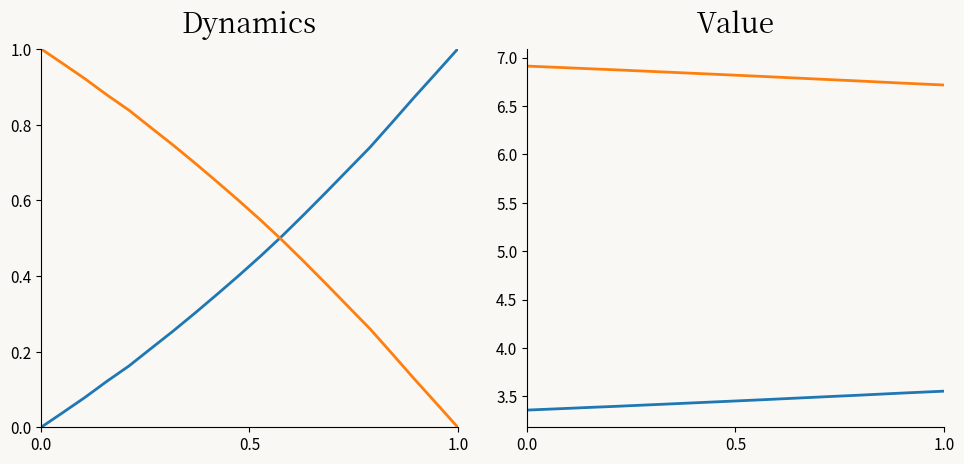

Is this an area chart (filled region under the line)?

No